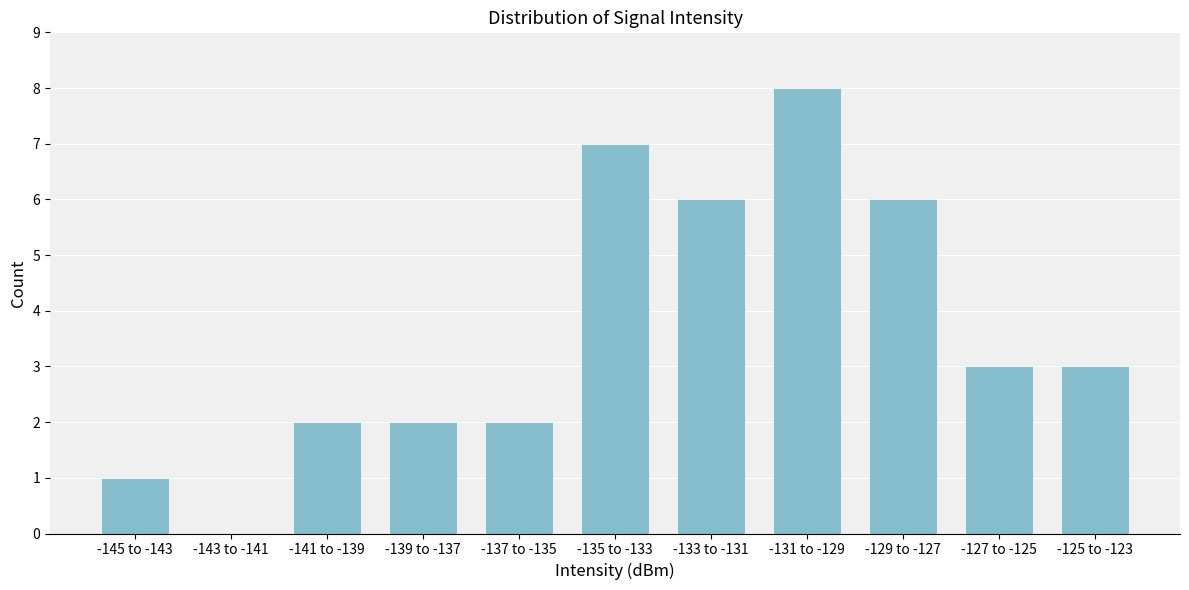

Reading left to right, list all the values displayed in this chart.

-145 to -143=1	-143 to -141=0	-141 to -139=2	-139 to -137=2	-137 to -135=2	-135 to -133=7	-133 to -131=6	-131 to -129=8	-129 to -127=6	-127 to -125=3	-125 to -123=3